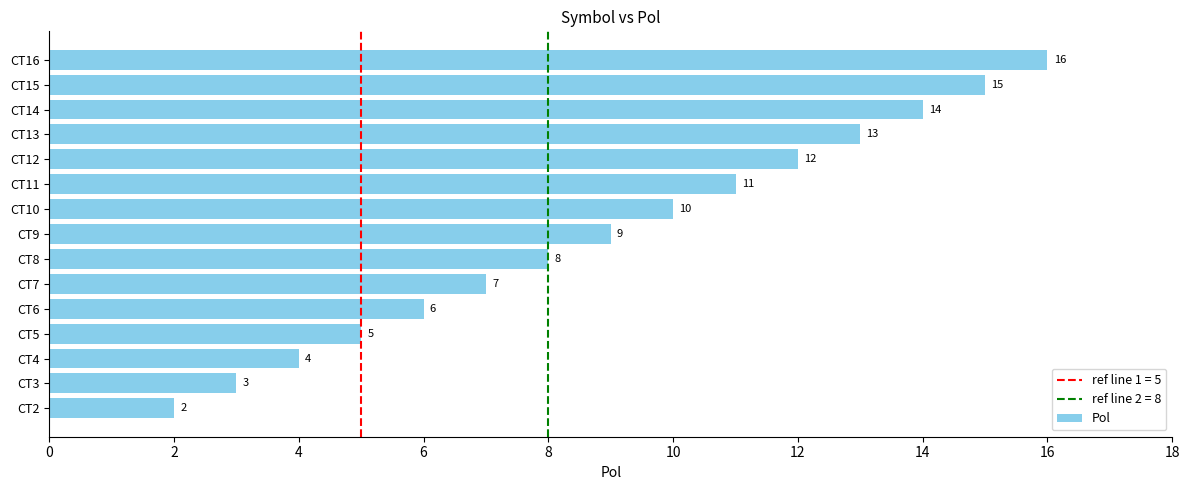

How many series are shown in this chart?

1